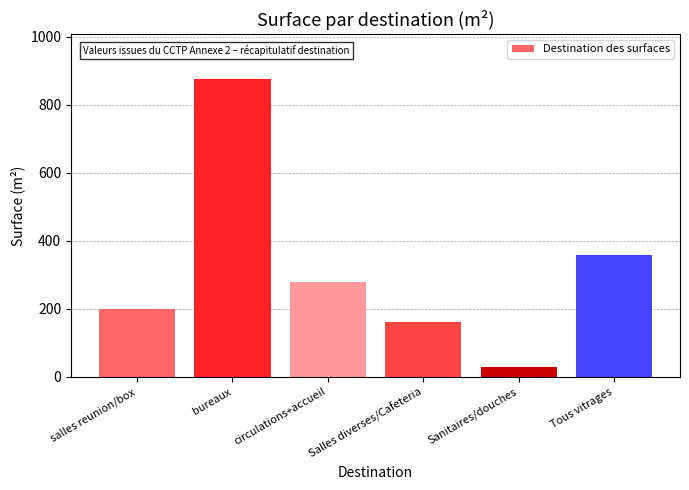

What is the label of the 6th bar from the left?

Tous vitrages